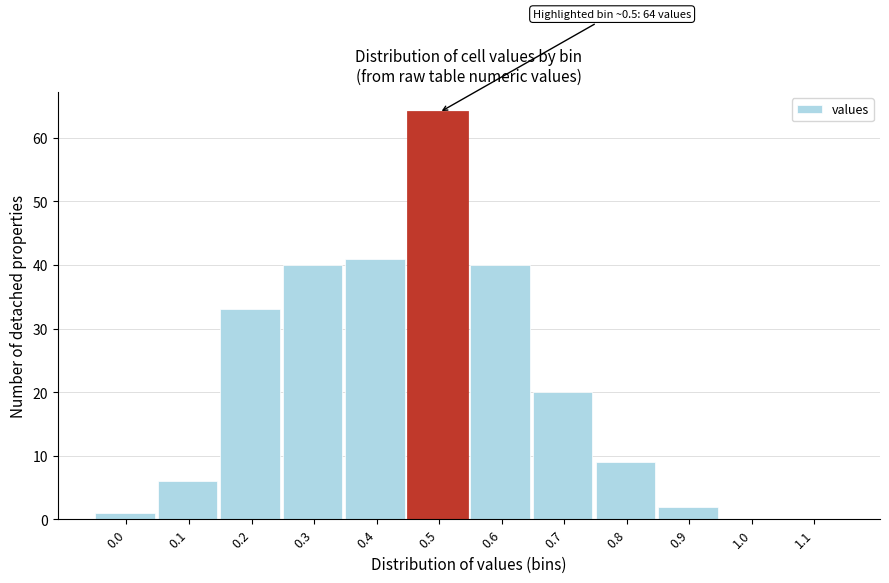

Reading left to right, what are all the values shown in this chart?

0.0=1	0.1=6	0.2=33	0.3=40	0.4=41	0.5=64	0.6=40	0.7=20	0.8=9	0.9=2	1.0=0	1.1=0